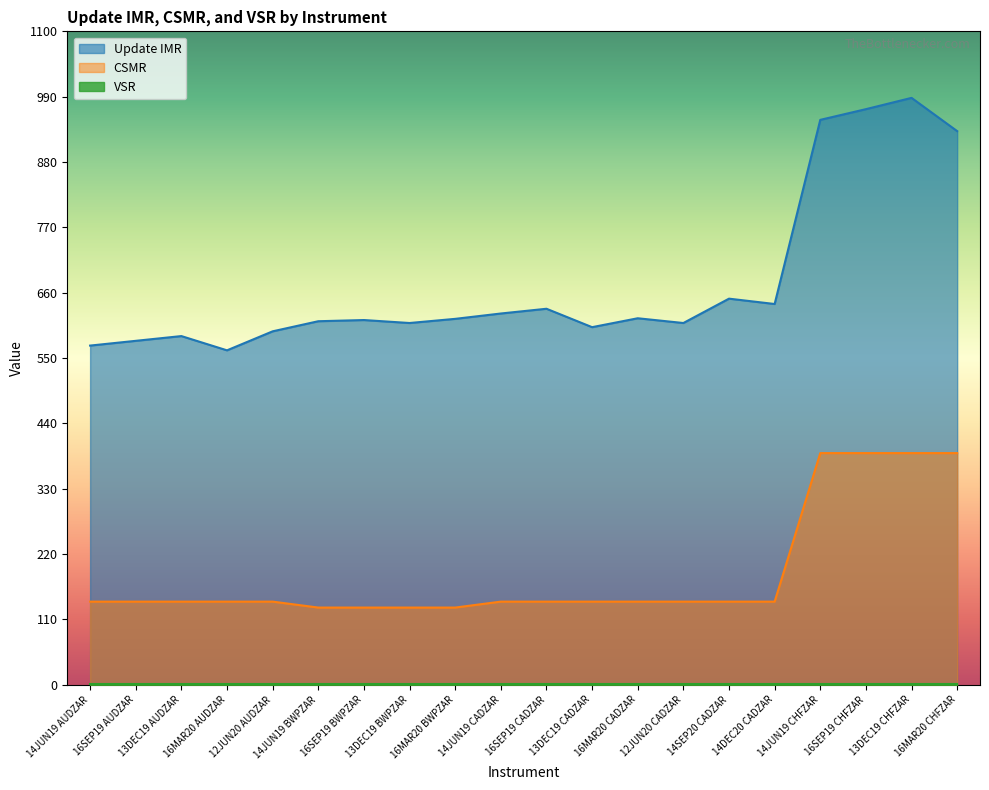

Which series has the largest total across all categories?

Update IMR